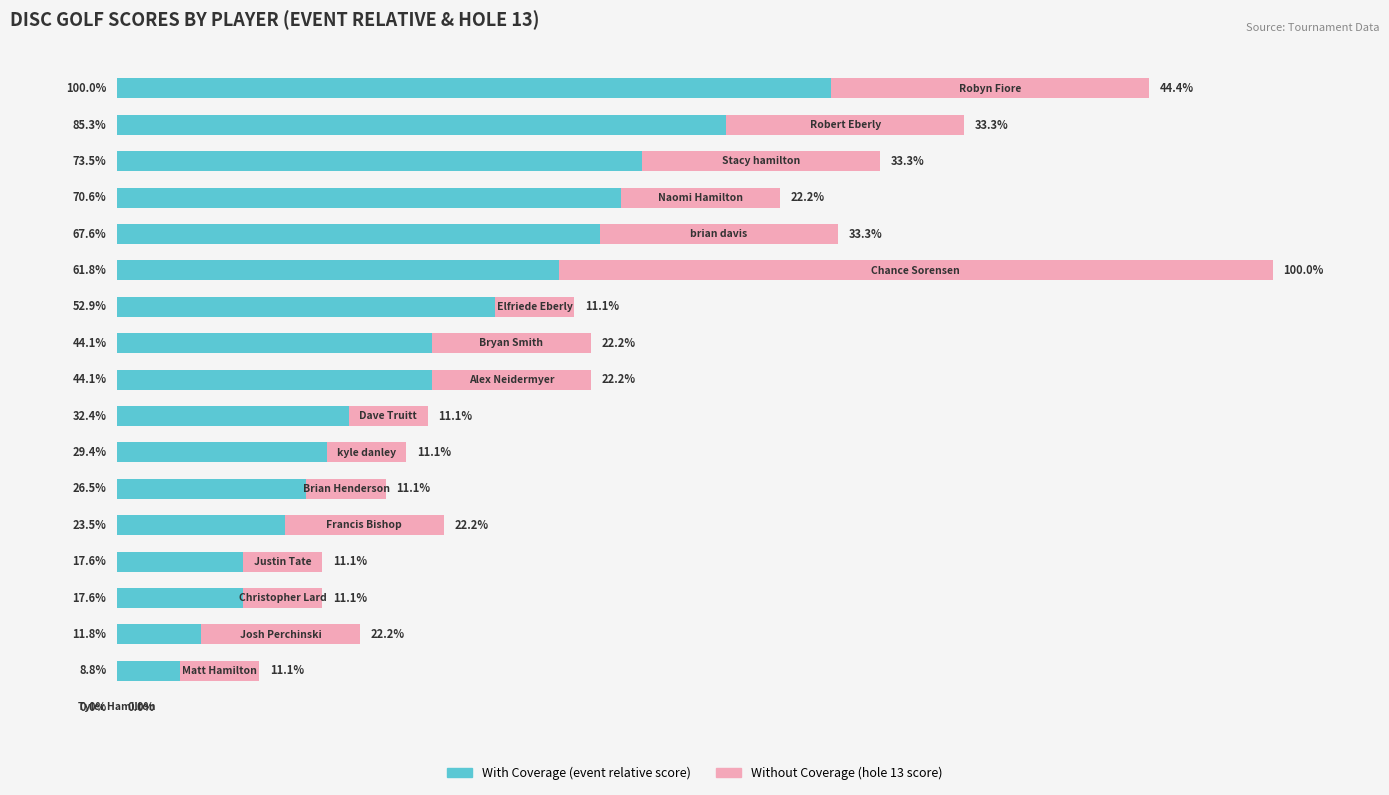

What are all the series names shown in the legend?

With Coverage (event relative score), Without Coverage (hole 13 score)